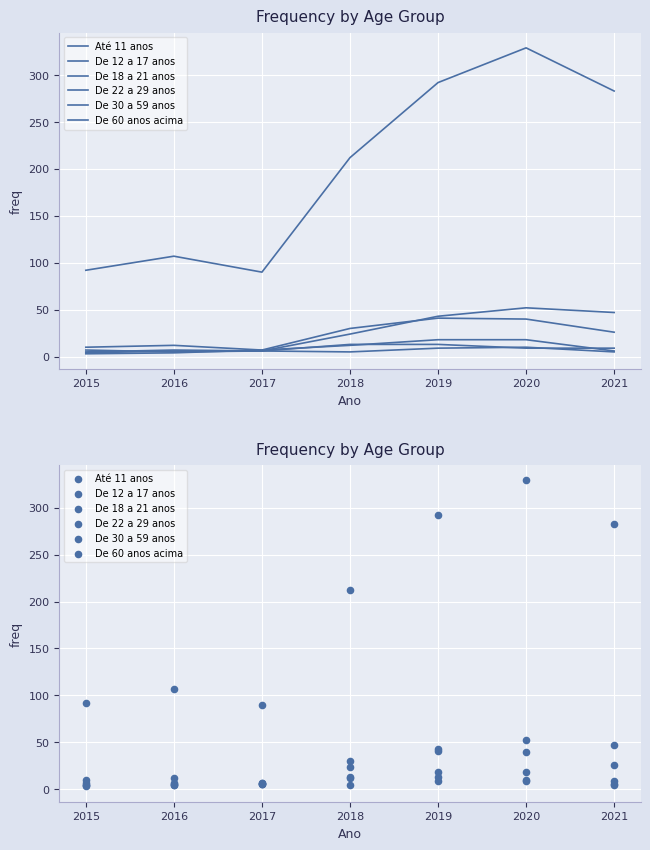

At how many categories does at least one series exceed 56?

7